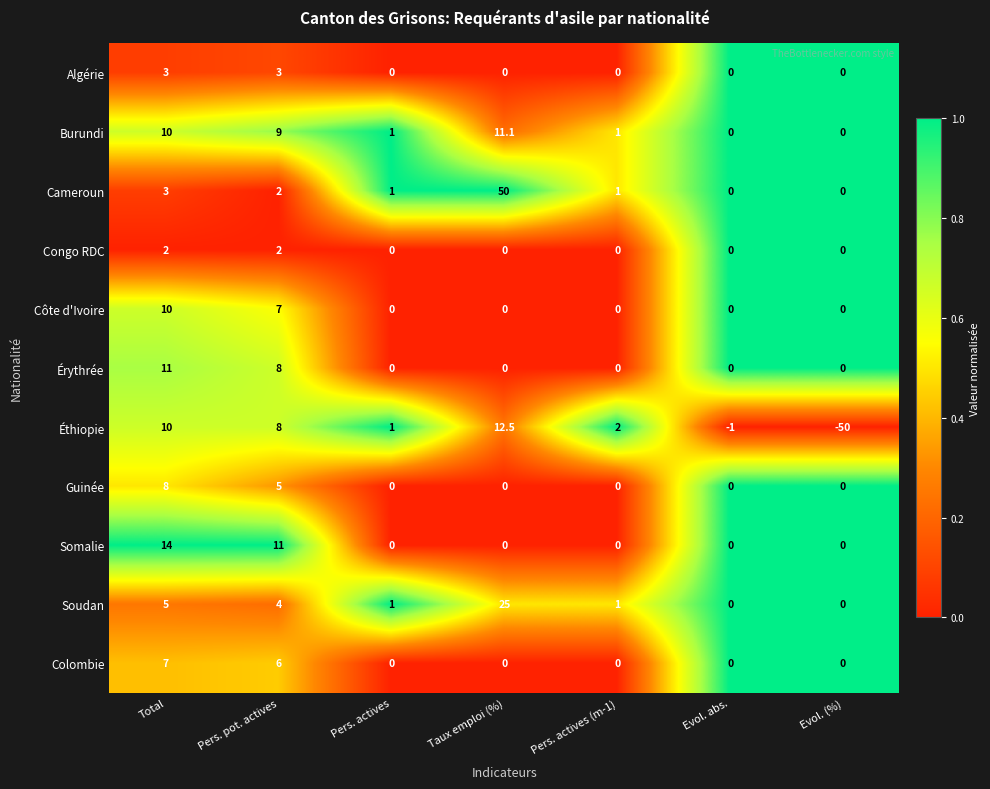

List the series in order of their peak value, highest first.

Cameroun, Soudan, Somalie, Éthiopie, Burundi, Érythrée, Côte d'Ivoire, Guinée, Colombie, Algérie, Congo RDC